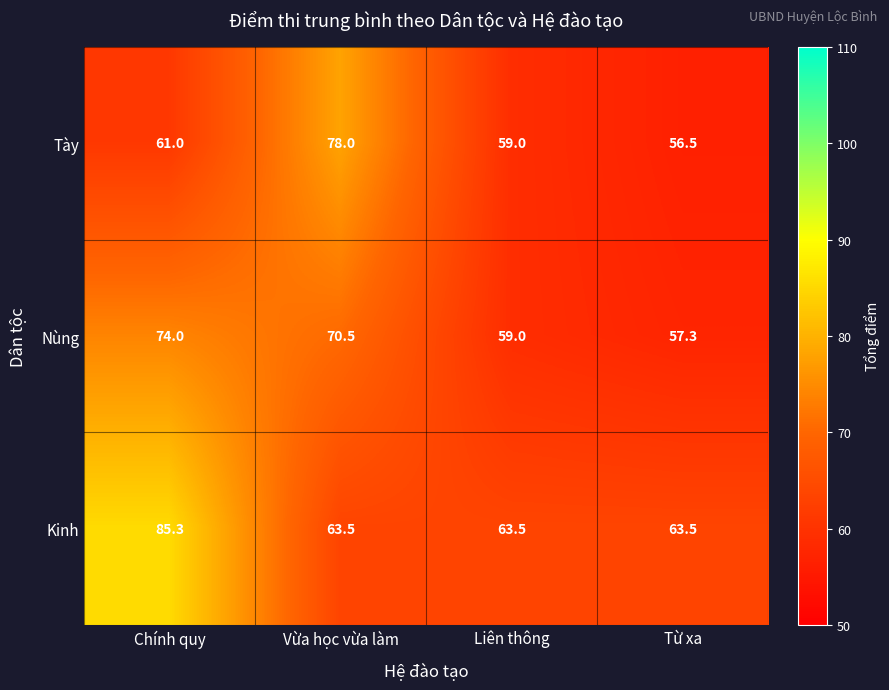

What is the sum of all Kinh values?

275.8